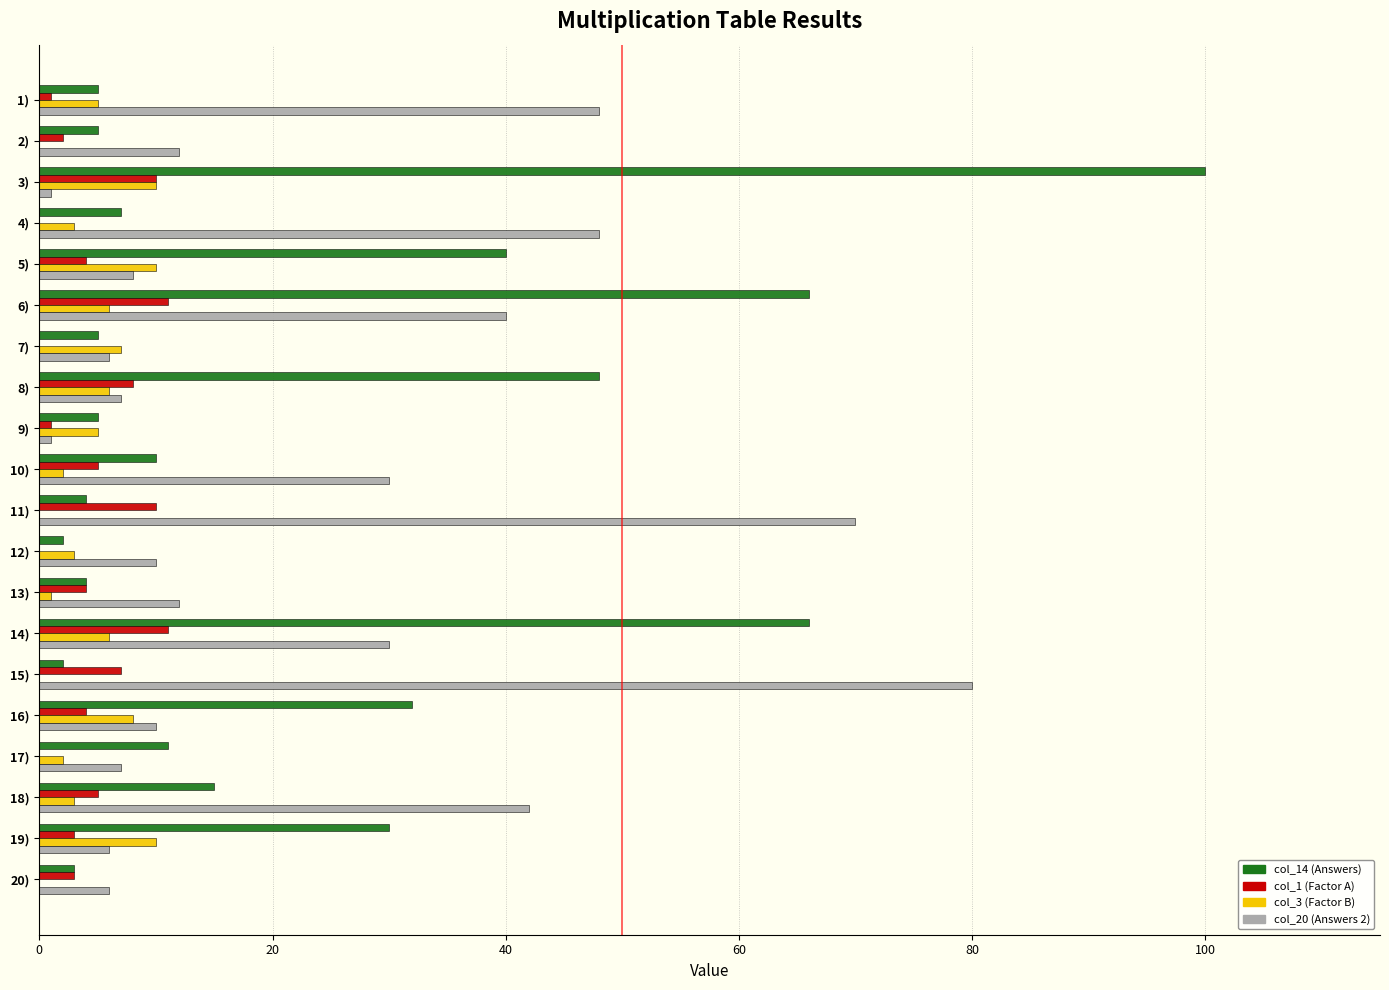

Which series changed the most between 5) and 14)?

col_14 (Answers)